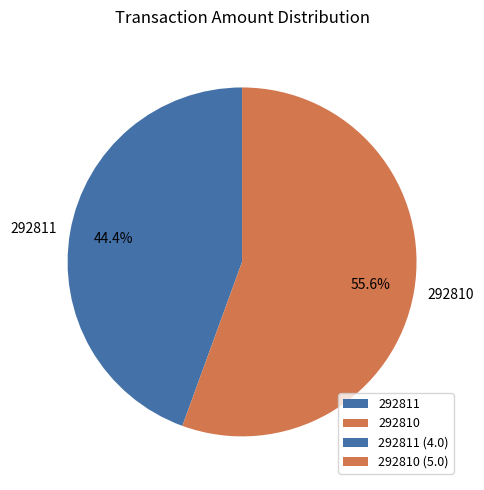

True or false: 292811 accounts for 31% of the total.

False